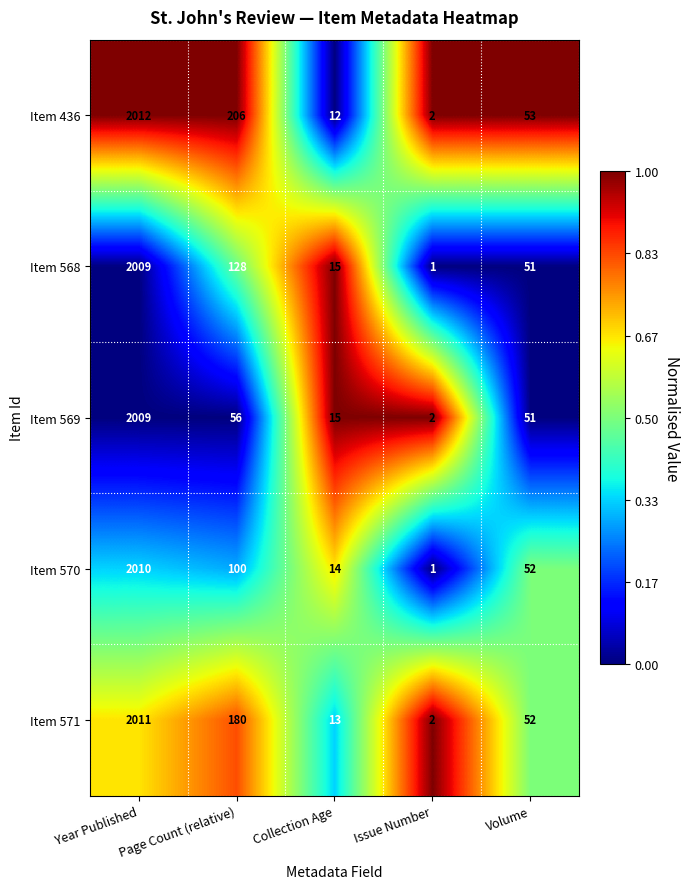

List the labels in order of Item 571 value, largest first.

Year Published, Page Count (relative), Volume, Collection Age, Issue Number